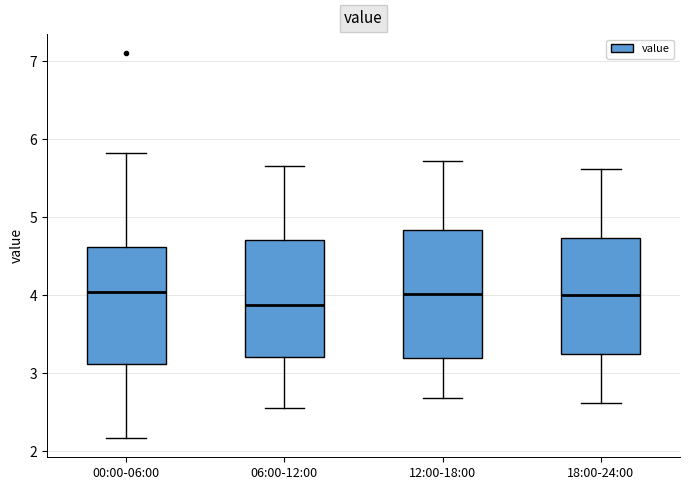

Comparing the boxes themselves (not the whiskers), which one is the tallest?

12:00-18:00